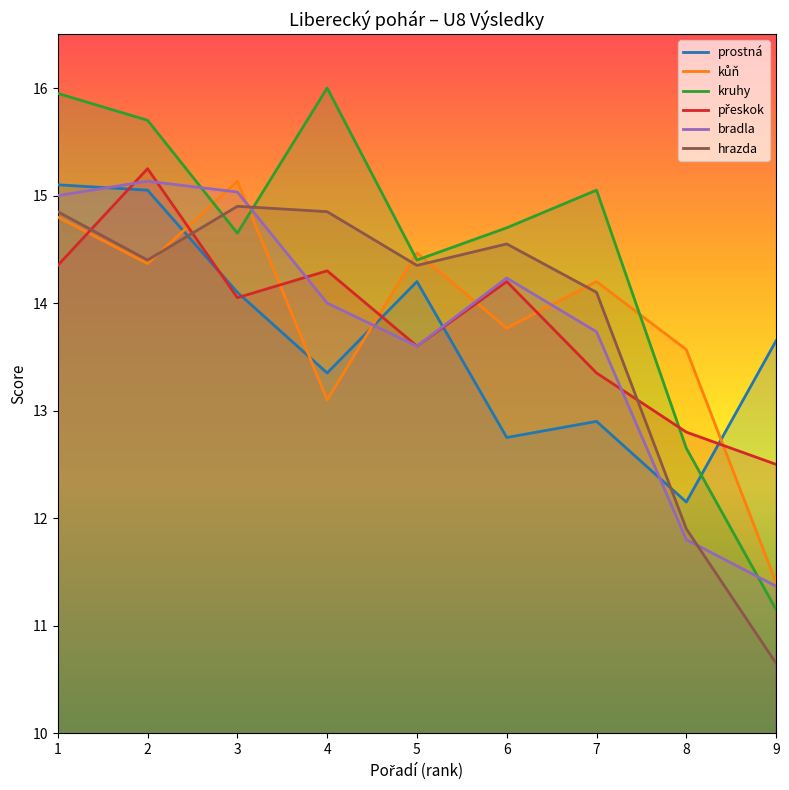

Is this an area chart (filled region under the line)?

No